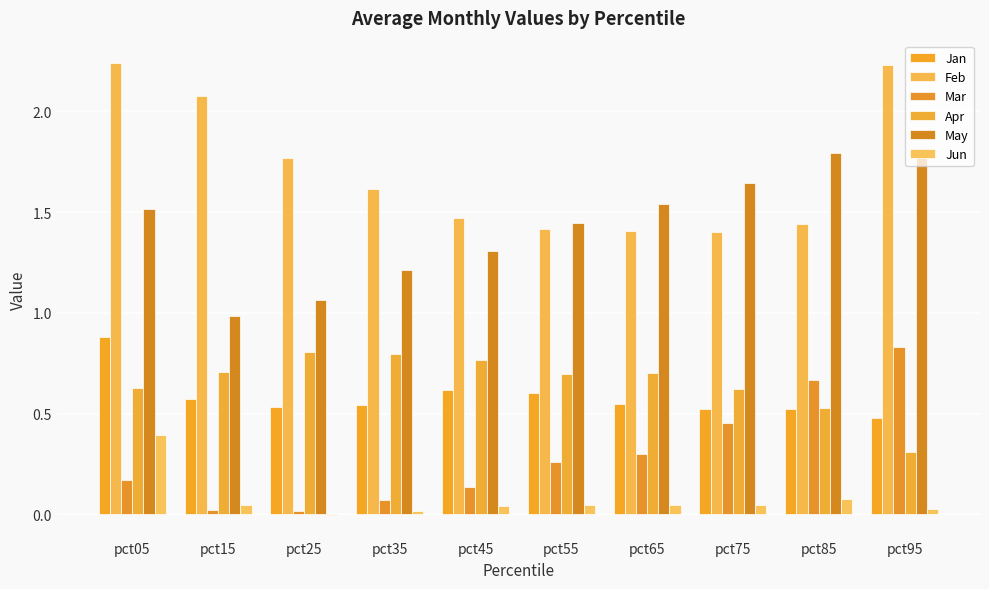

Rank the categories by Mar value from lowest to highest.

pct25, pct15, pct35, pct45, pct05, pct55, pct65, pct75, pct85, pct95